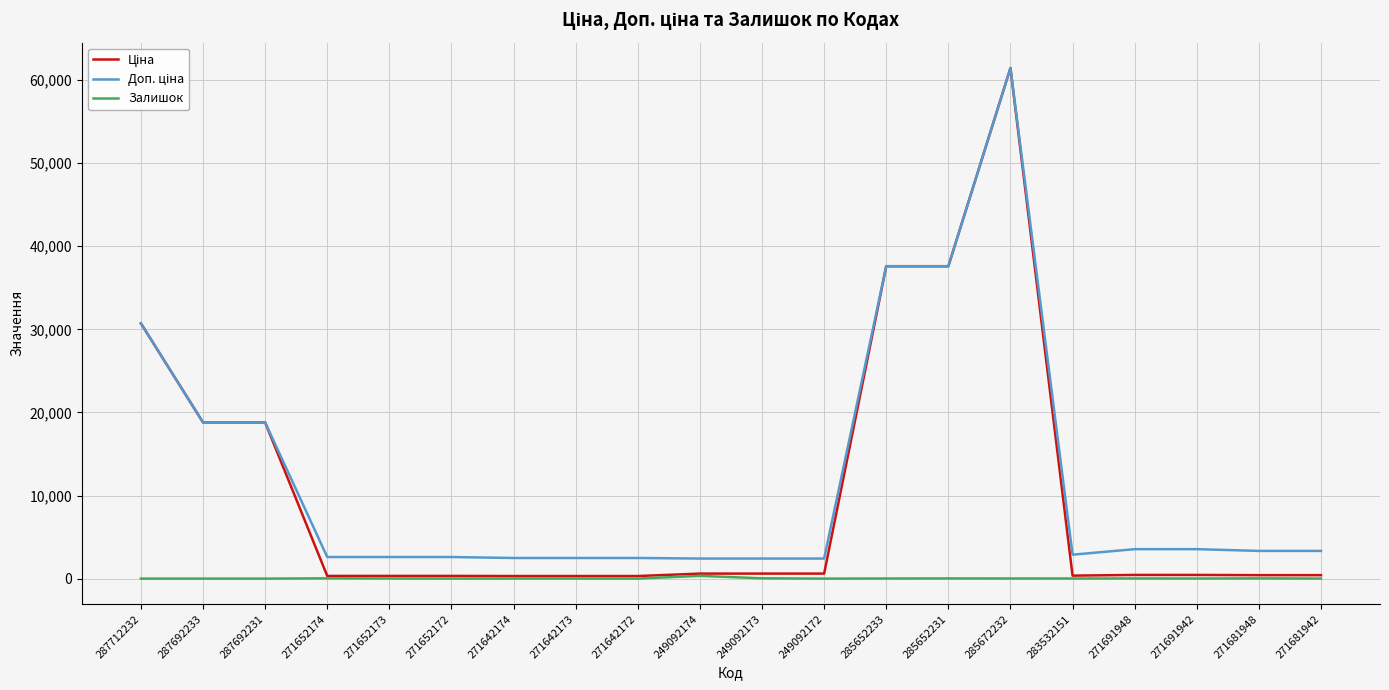

What is the greatest value displayed?

61434.3